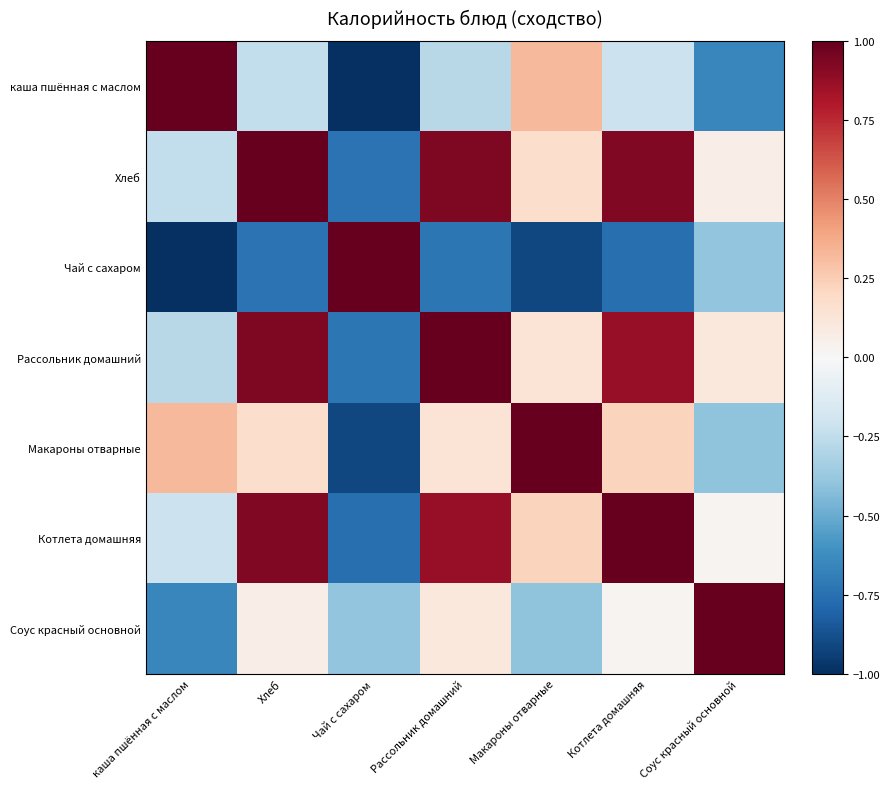

Which series has the largest range (max minus min)?

каша пшённая с маслом